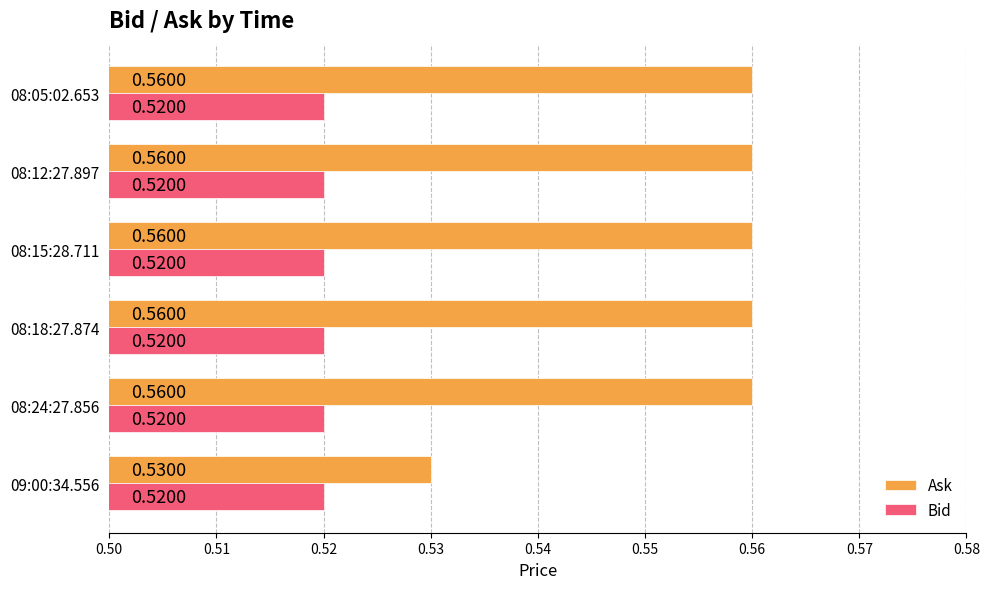

At how many categories does at least one series exceed 0?

6